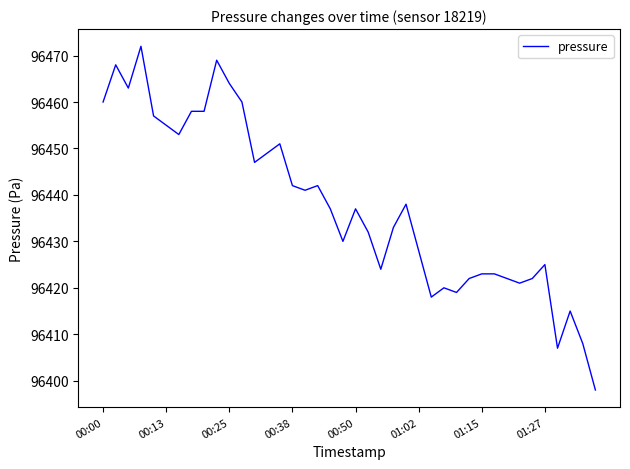

What is the minimum value shown in the chart?

96398